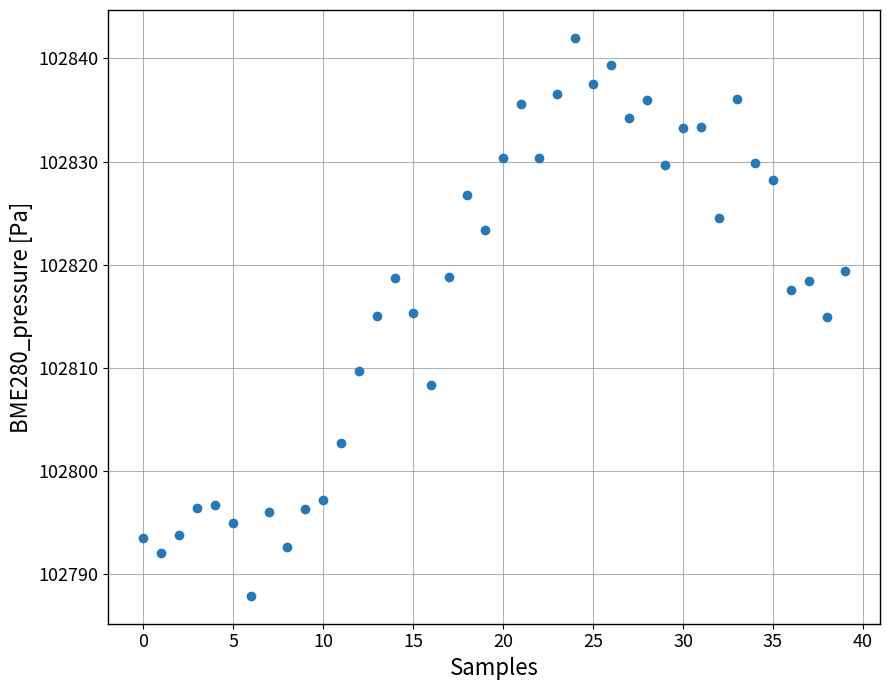

What is the range of Y values (max minus min)?

54.2